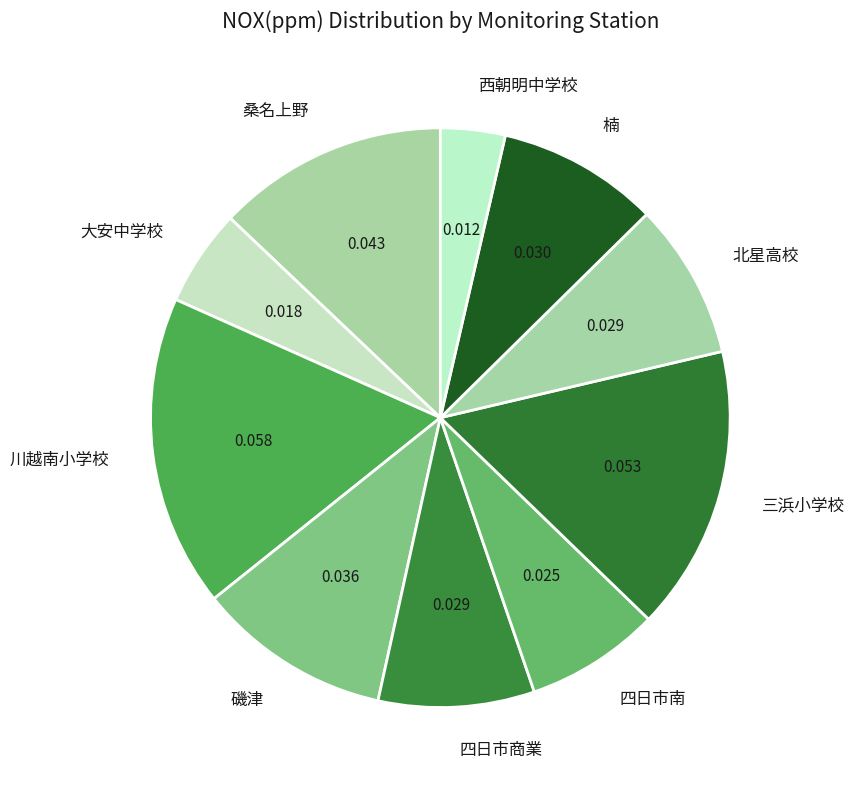

To the nearest percent, what is the difference between the largest and smallest slice percentages?

14%